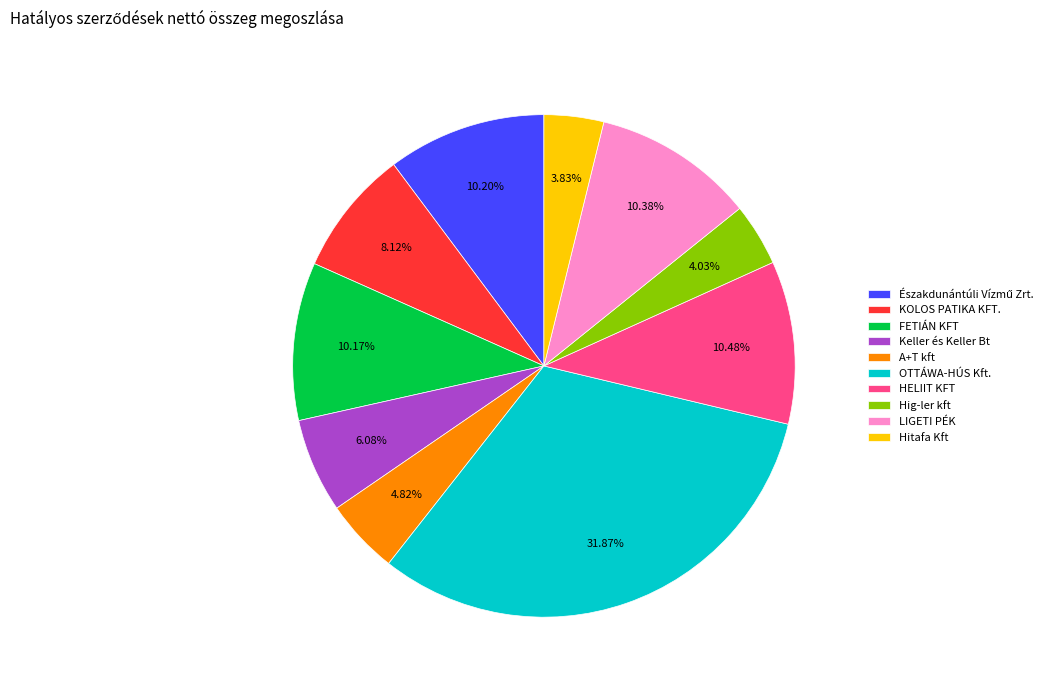

Count the number of slices in the pie.

10